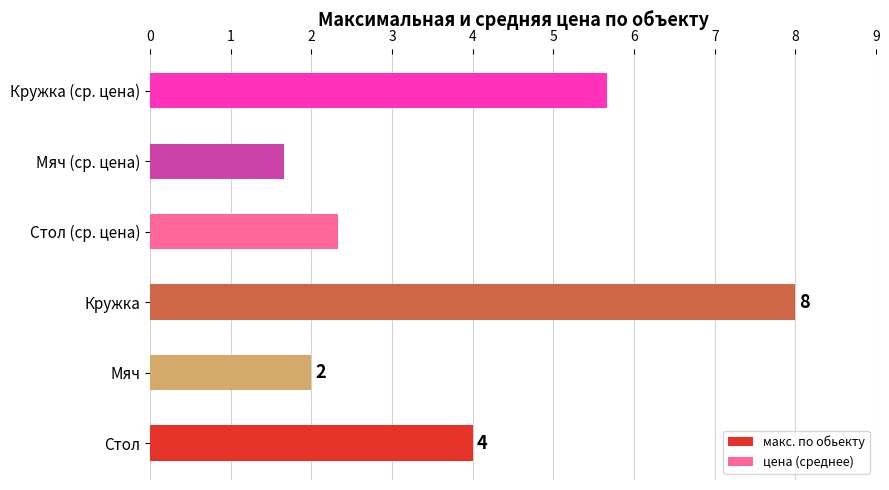

The цена (среднее) series shows 5.7 at Кружка (ср. цена). True or false?

True